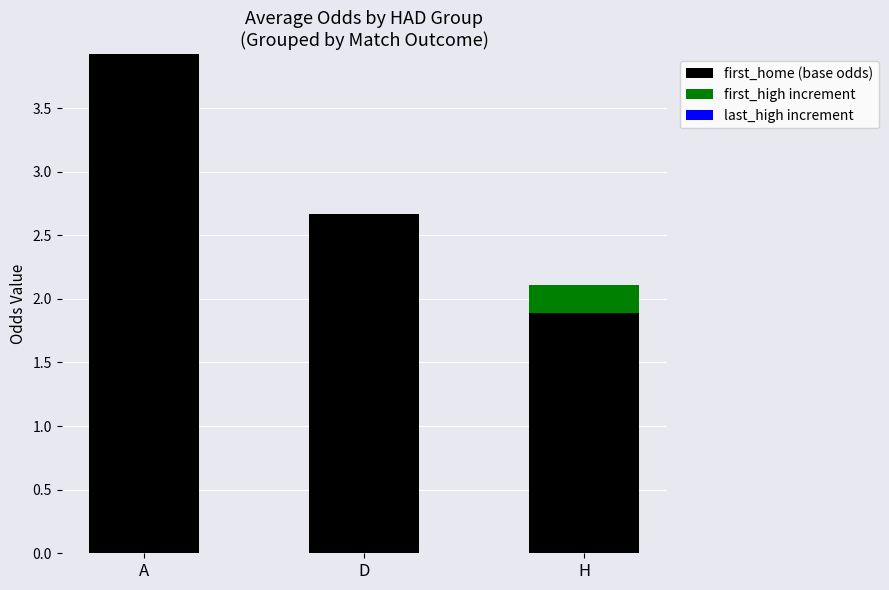

Read the first_home (base odds) value at A.

3.9